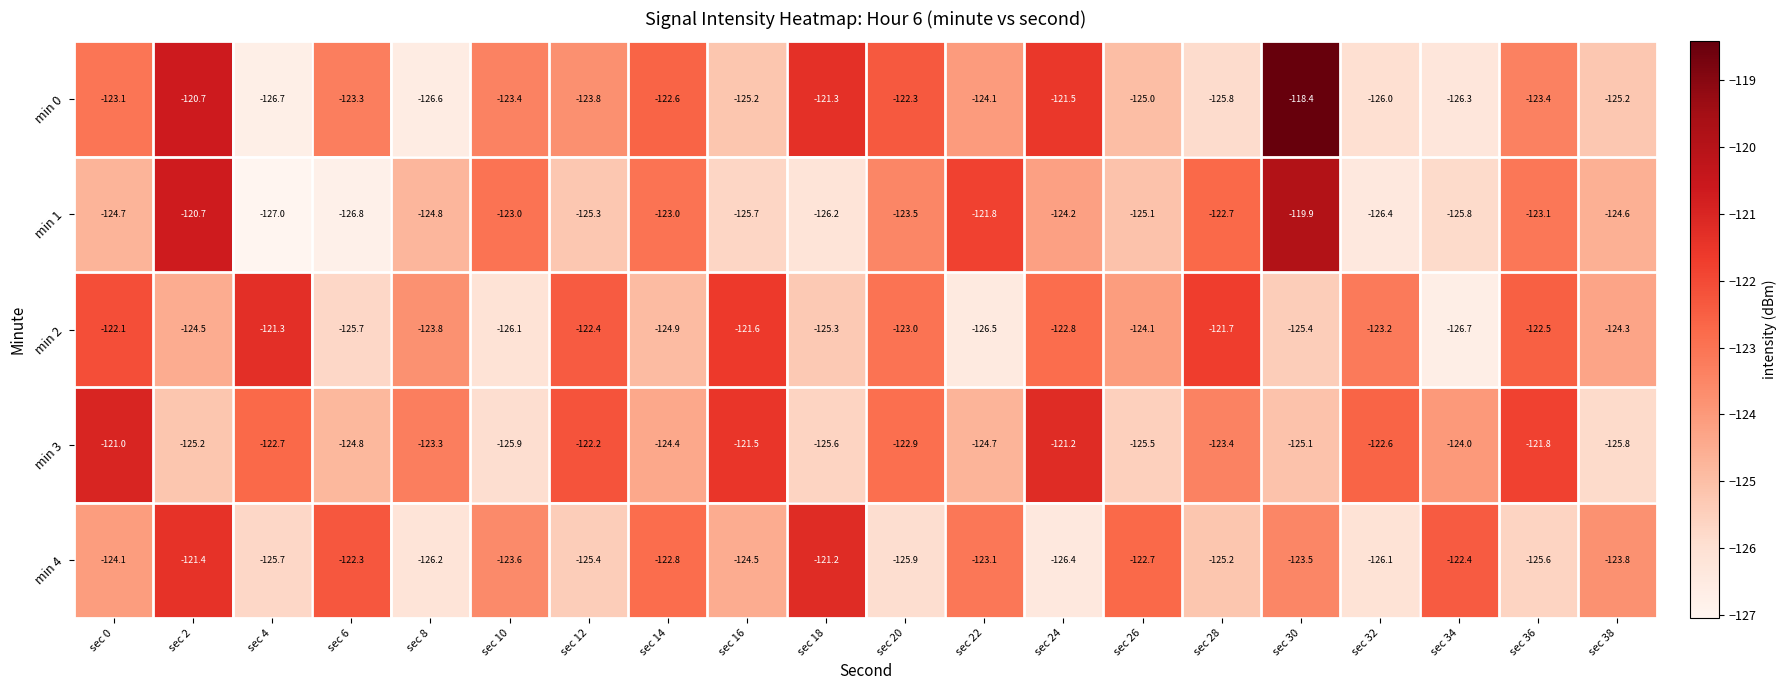

At which category is the sum across all series the highest?

sec 30